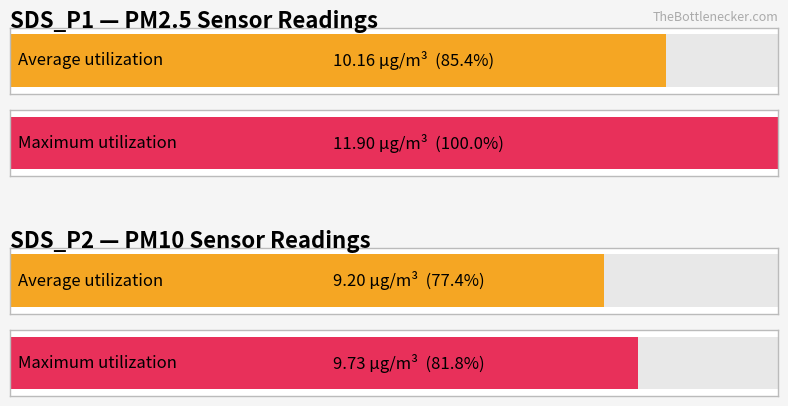

Does the chart contain any negative values?

No